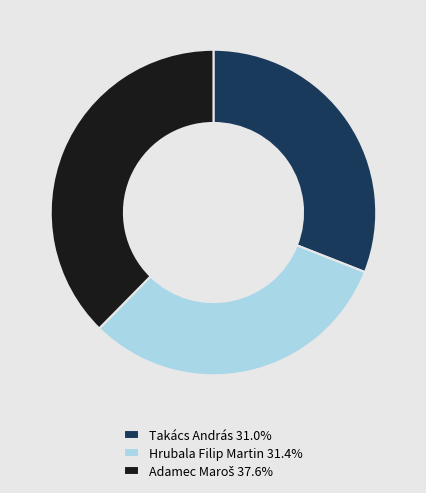

Approximately how many times larger is the value at Hrubala Filip Martin 31.4% compared to Takács András 31.0%?

1.0